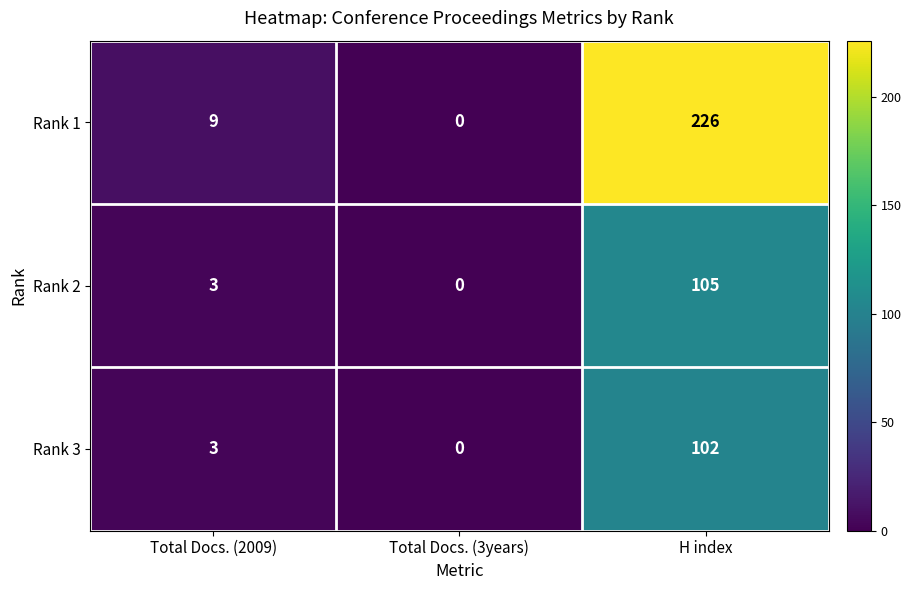

What is the maximum value shown in the chart?

226